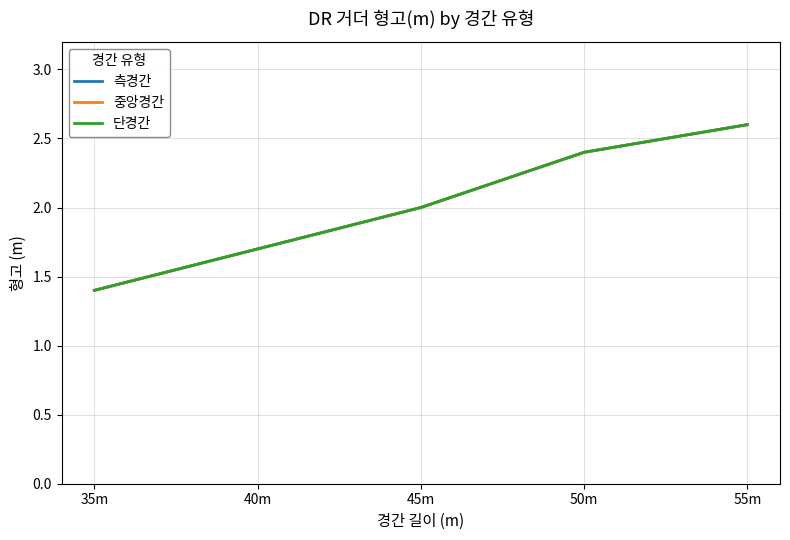

What is the sum of all 측경간 values?

10.1